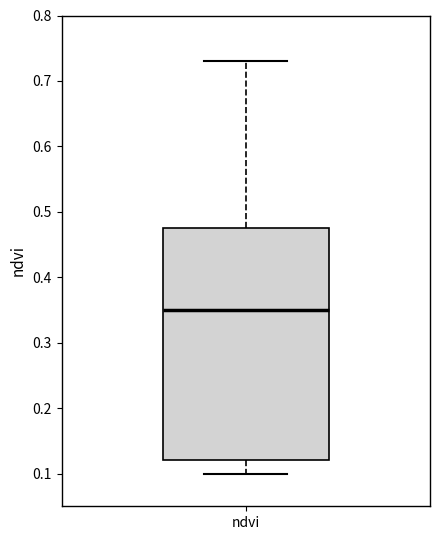

Read this box plot against the y-axis: the position of the median line, the range covered by the box, and the ends of both whiskers. The values are not printed on the chart, so give them approximately, as read against the axis.

median 0.35, box 0.12 to 0.48, whiskers 0.10 to 0.73